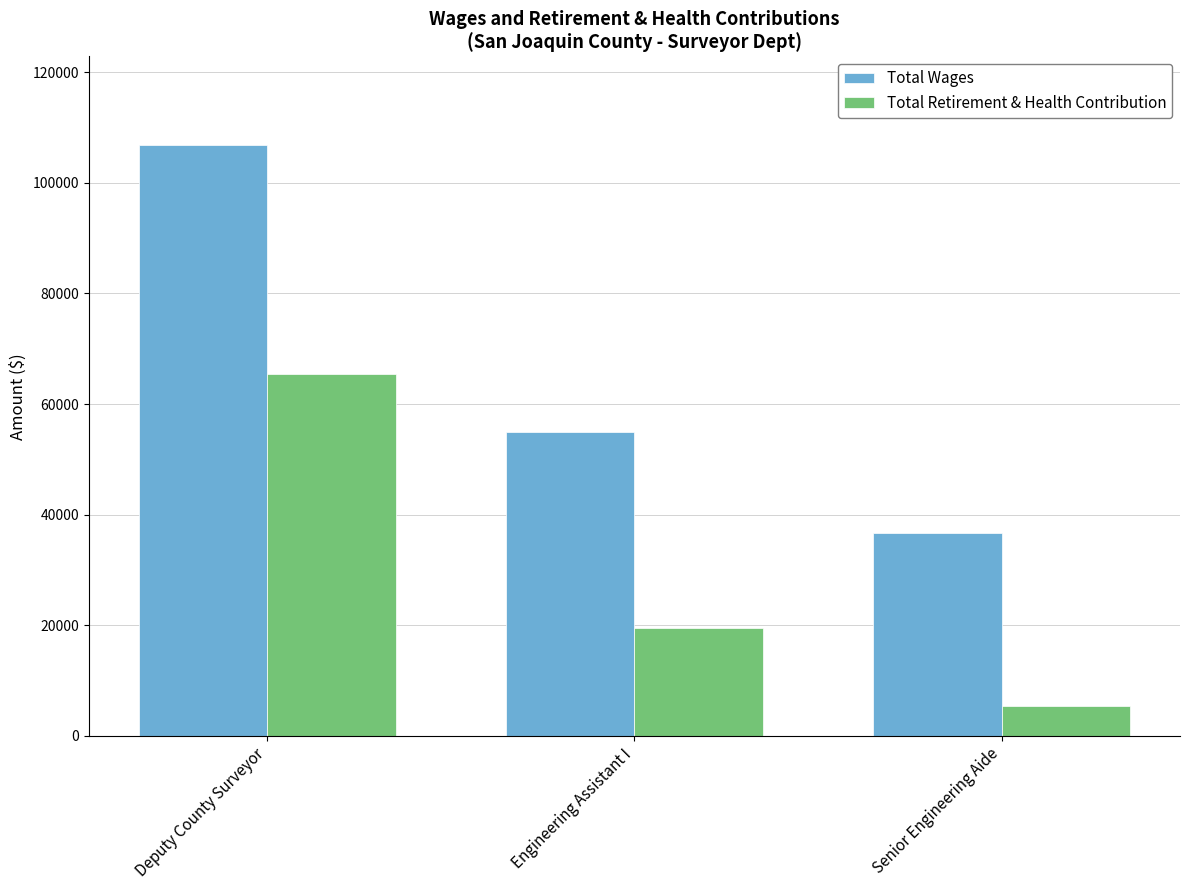

Which series has the largest total across all categories?

Total Wages